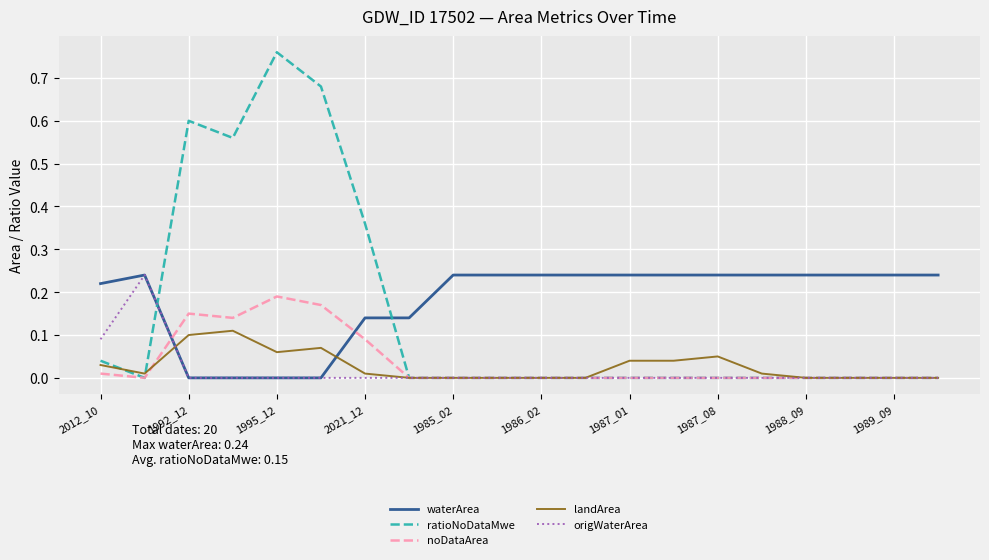

Which series has the largest range (max minus min)?

ratioNoDataMwe